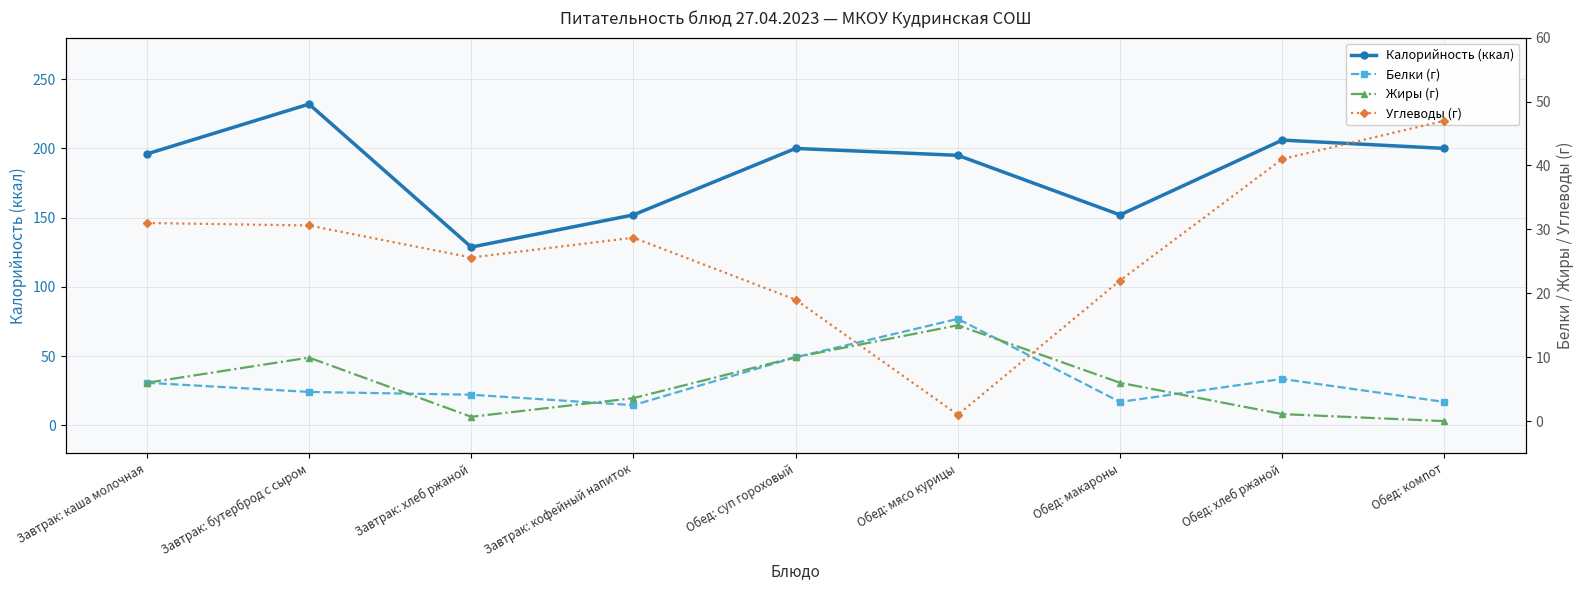

At which category is the sum across all series the highest?

Завтрак: бутерброд с сыром